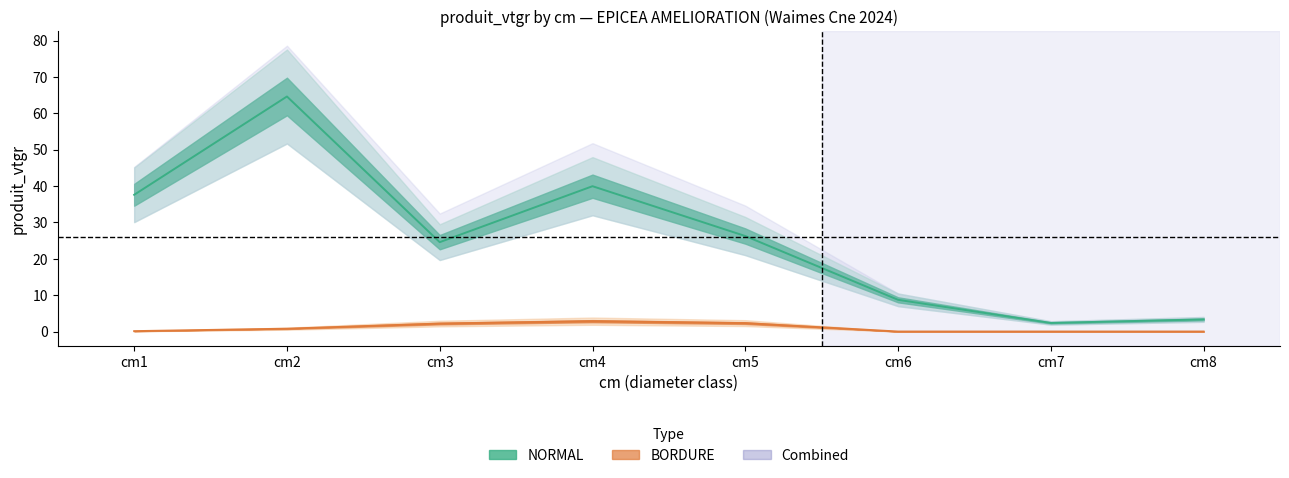

How many values are below 26?

4